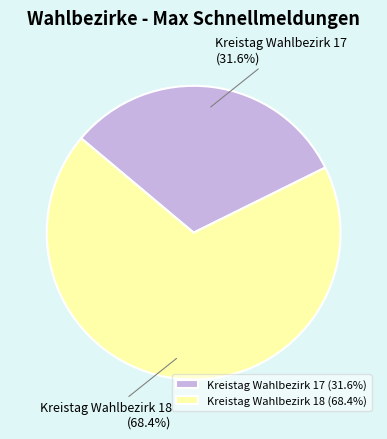

Which category has the smallest portion of the pie?

Kreistag Wahlbezirk 17